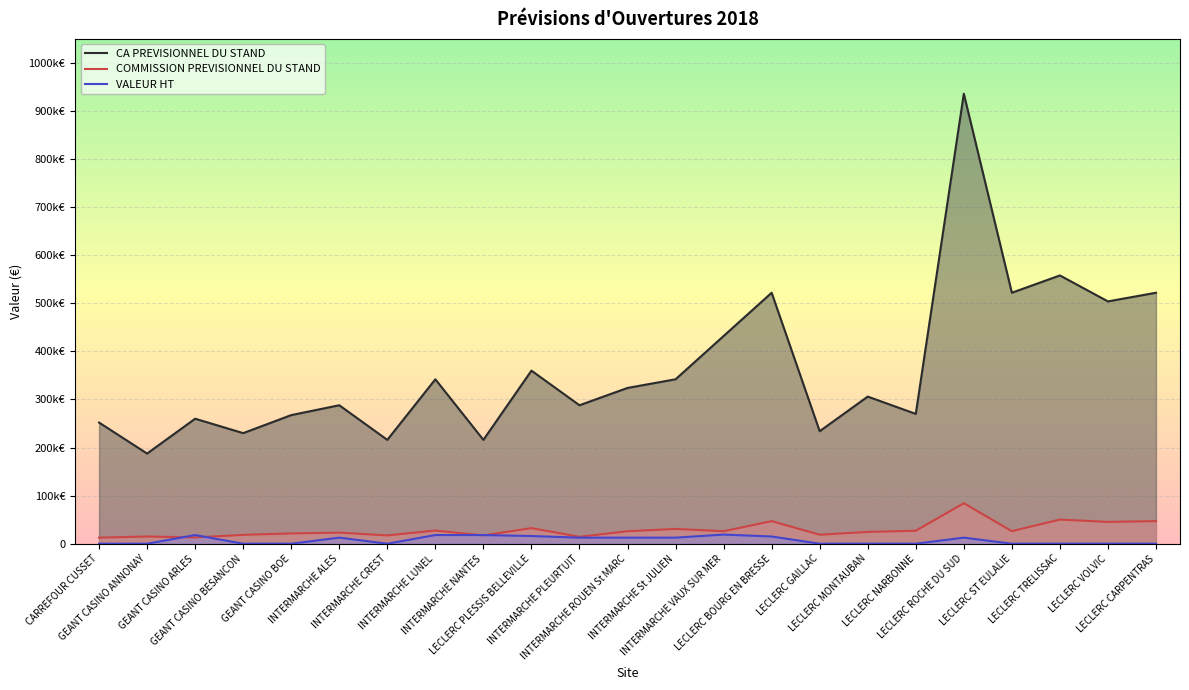

At LECLERC ROCHE DU SUD, list the series in order from smallest to largest.

VALEUR HT, COMMISSION PREVISIONNEL DU STAND, CA PREVISIONNEL DU STAND